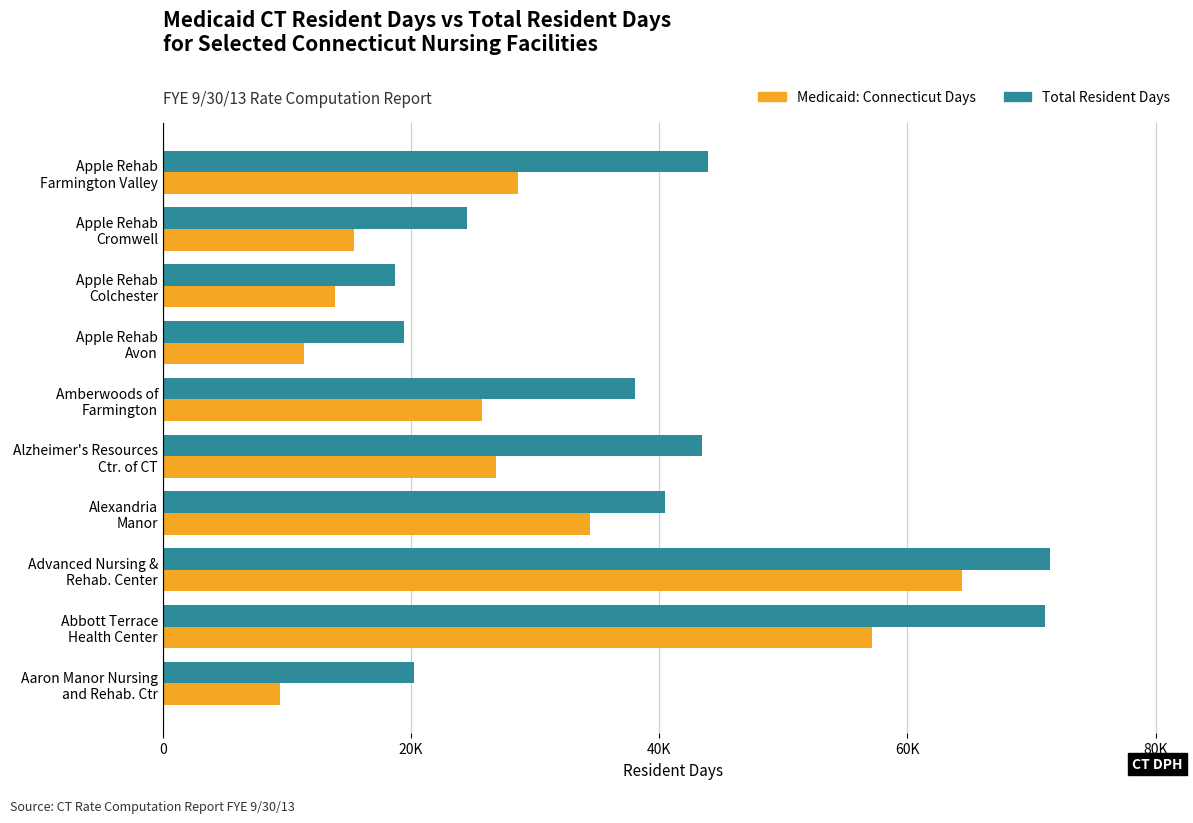

What are all the series names shown in the legend?

Medicaid: Connecticut Days, Total Resident Days